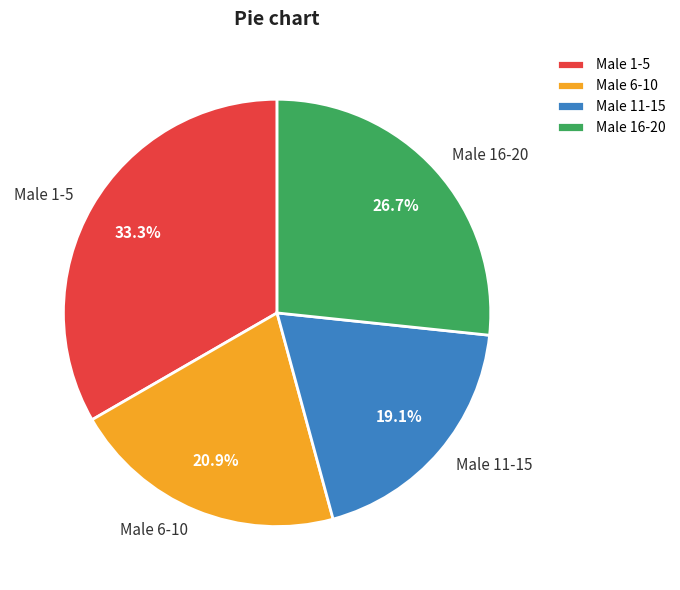

What percentage is NOT represented by Male 1-5?

66.7%